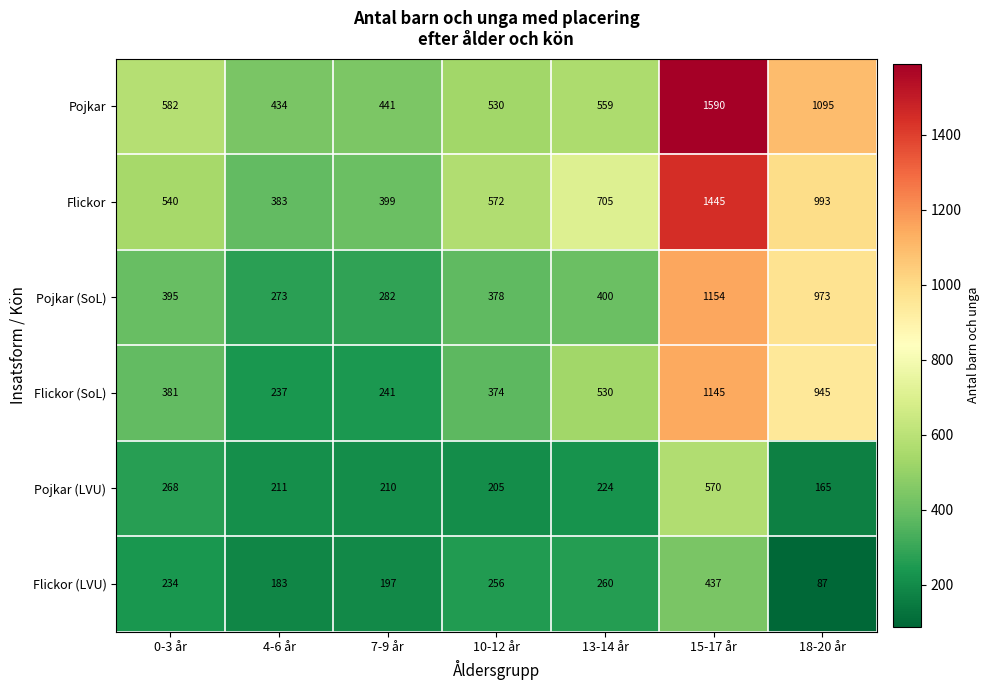

Which category has the highest value in the Flickor (SoL) series?

15-17 år